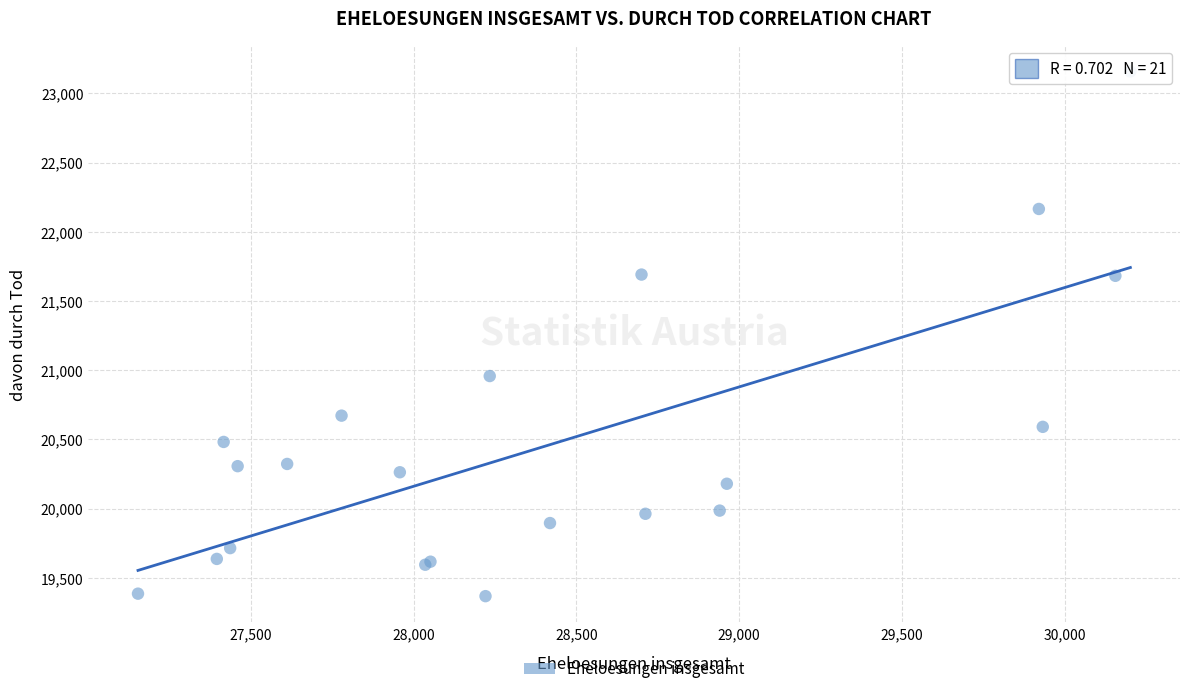

What Y value in the scatter plot is closest to 21263?

20958